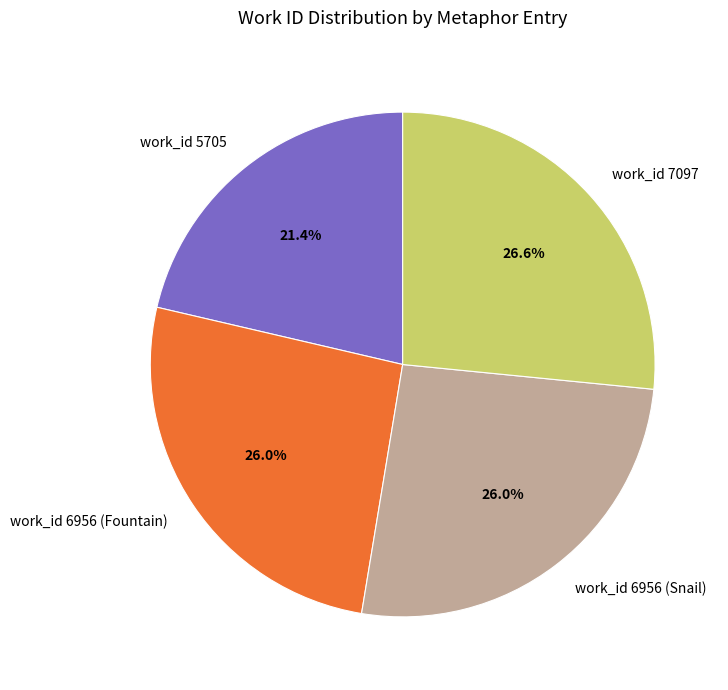

True or false: work_id 7097 accounts for 15% of the total.

False